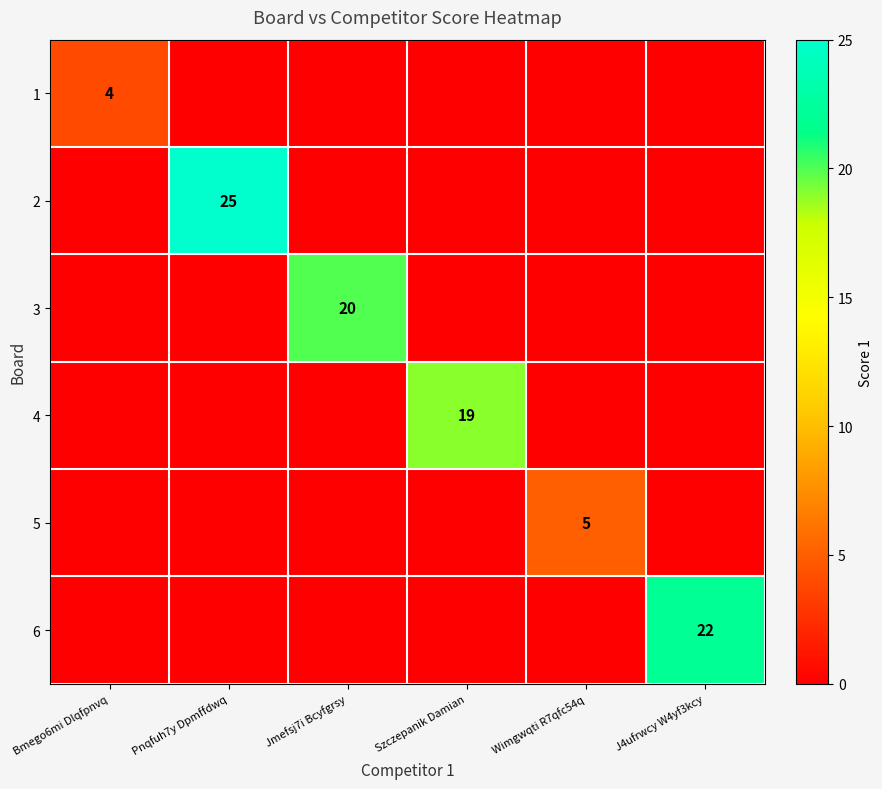

Which category has the lowest value across all series?

Pnqfuh7y Dpmffdwq